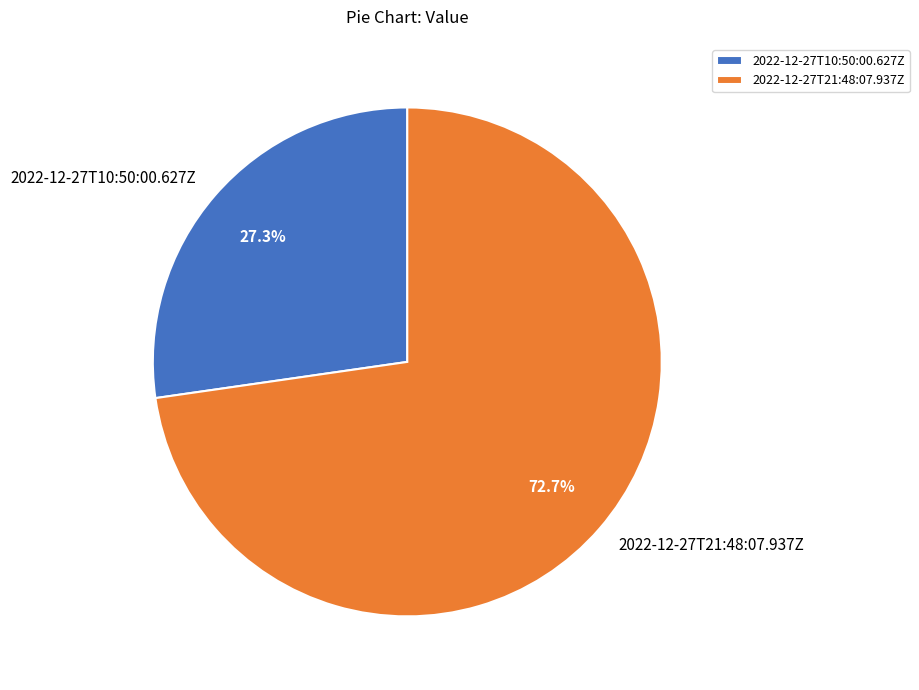

What is the smallest slice in the pie chart?

2022-12-27T10:50:00.627Z